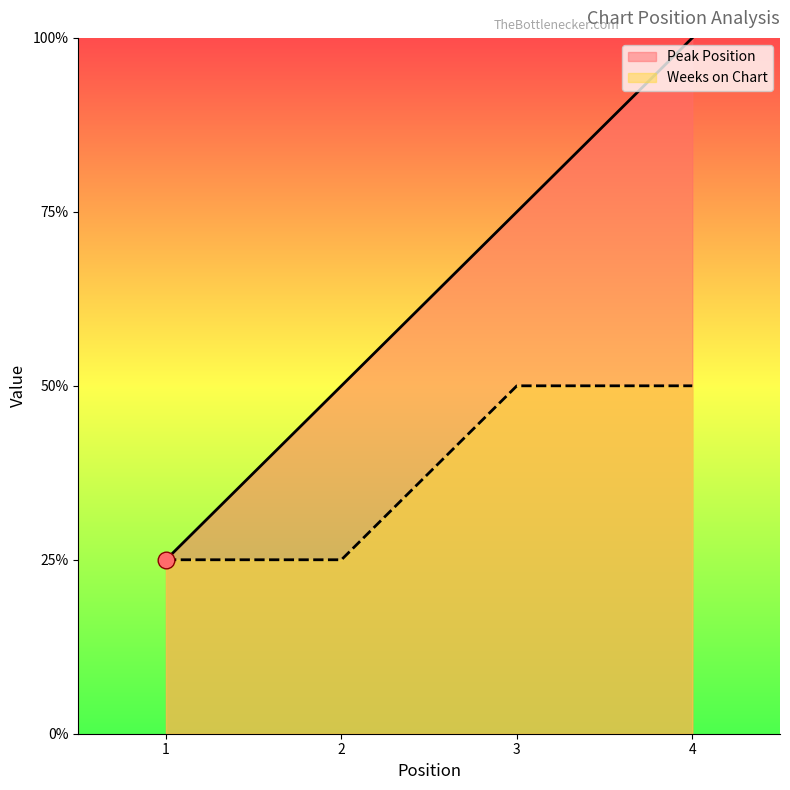

List the series in order of their peak value, highest first.

Peak Position, Weeks on Chart